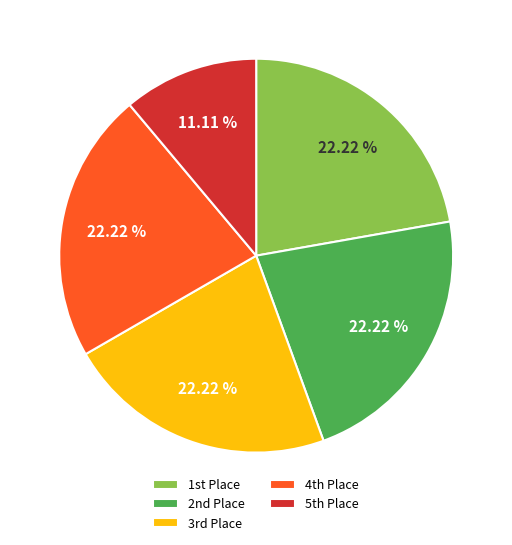

Does any single category account for the majority?

No